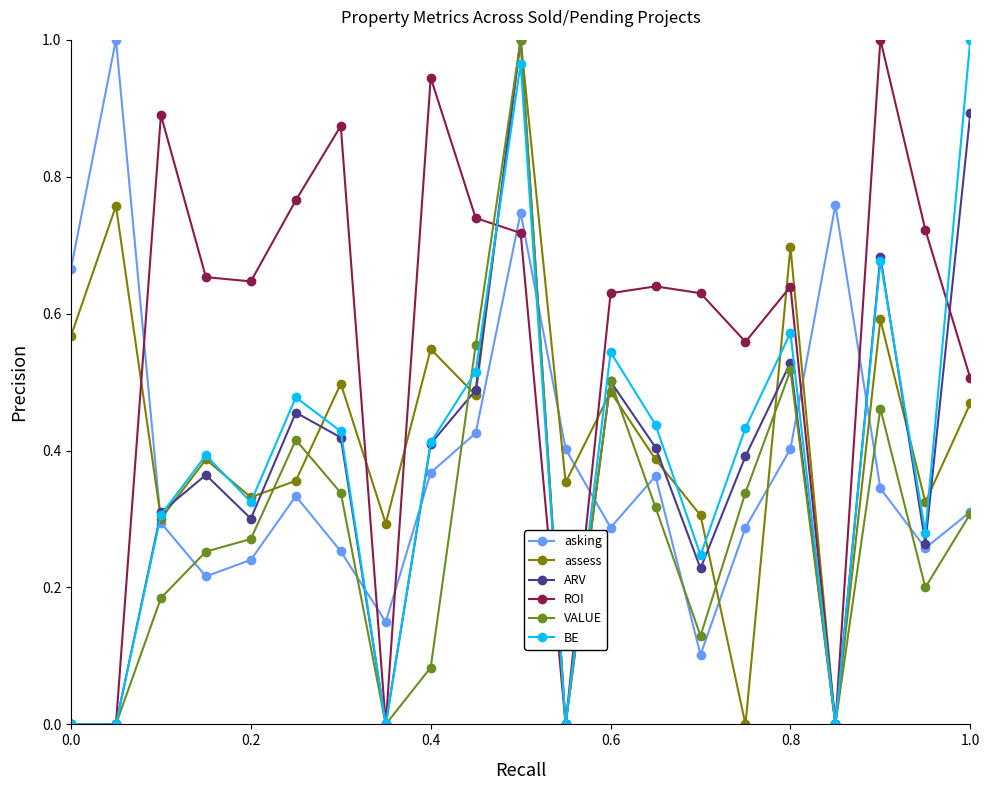

How many times do asking and ROI cross each other?

7